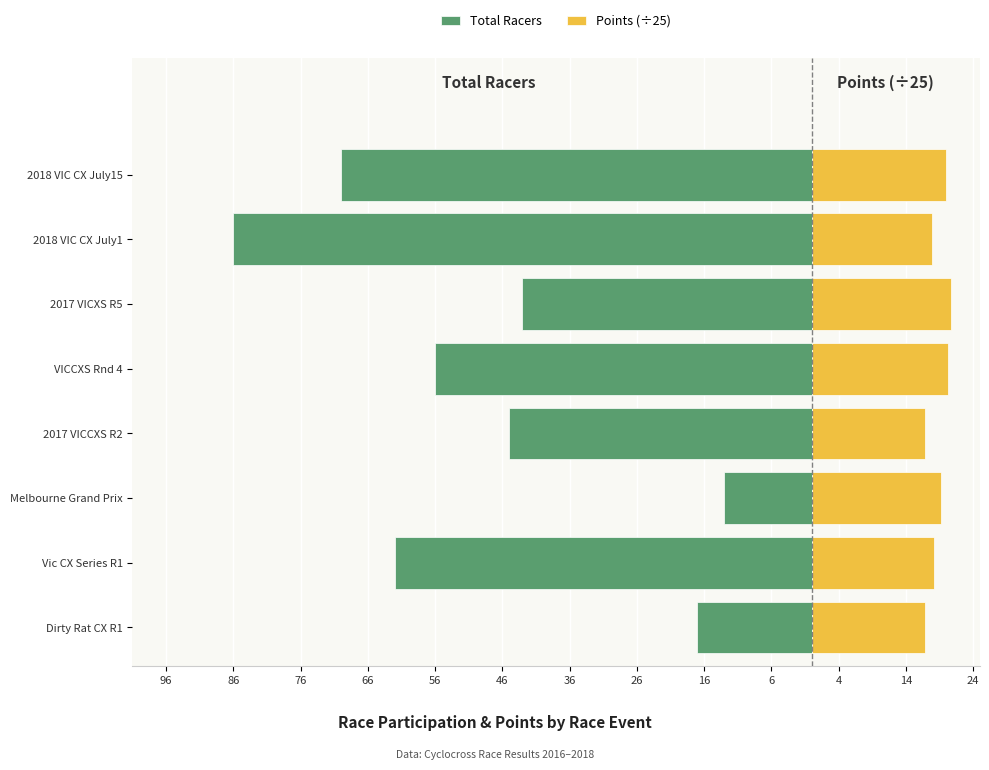

The Points (÷25) series shows 29.1 at Melbourne Grand Prix. True or false?

False